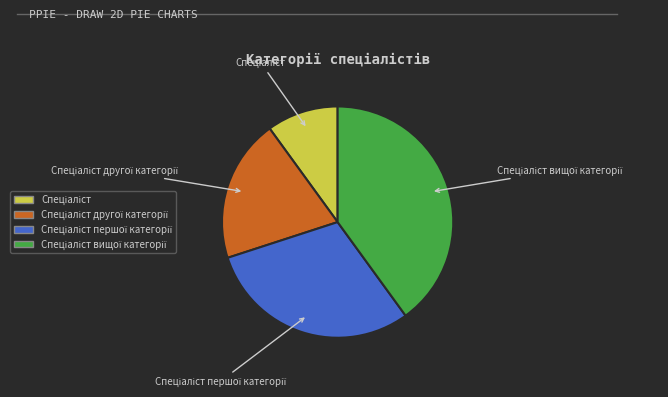

Does any single category account for the majority?

No